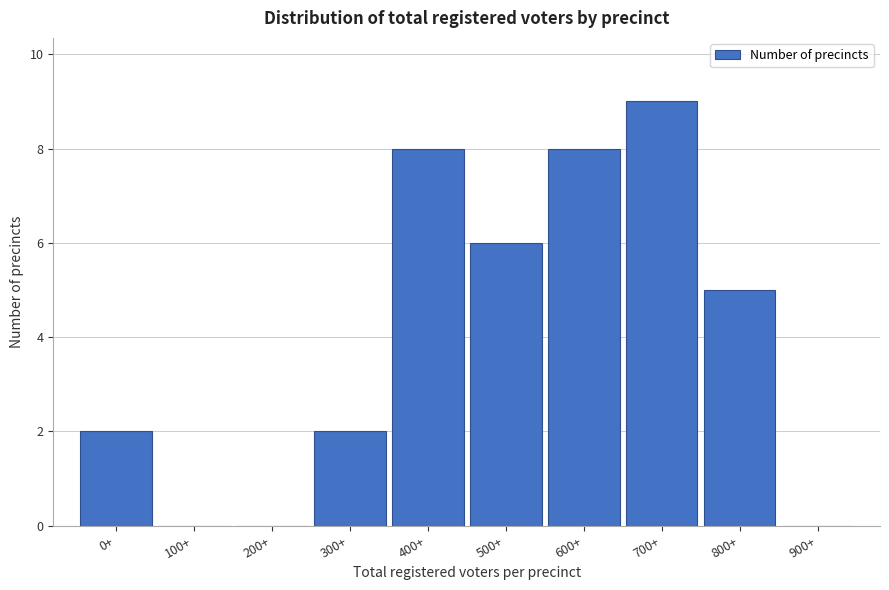

Reading left to right, what are all the values shown in this chart?

0+=2	100+=0	200+=0	300+=2	400+=8	500+=6	600+=8	700+=9	800+=5	900+=0